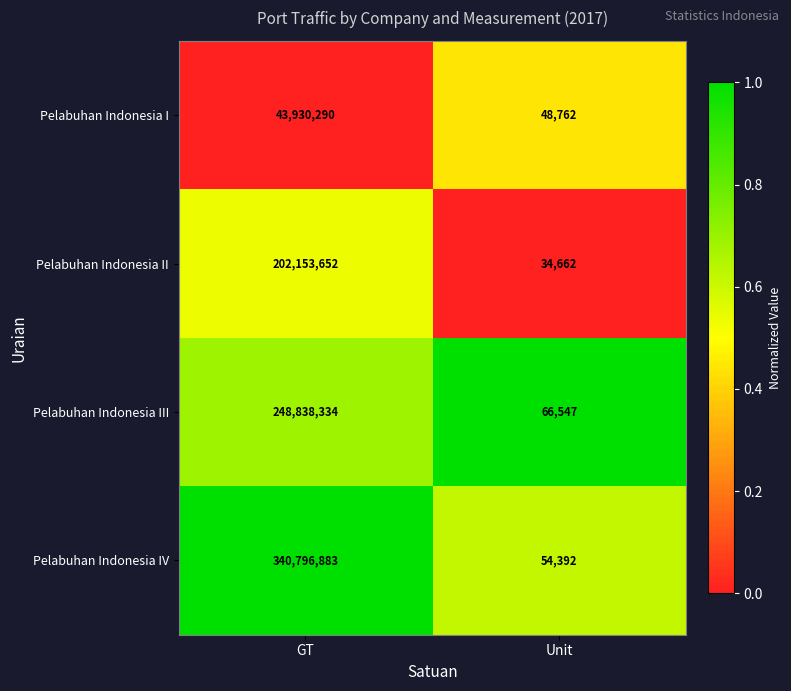

What is the total value across all series at GT?

835719159